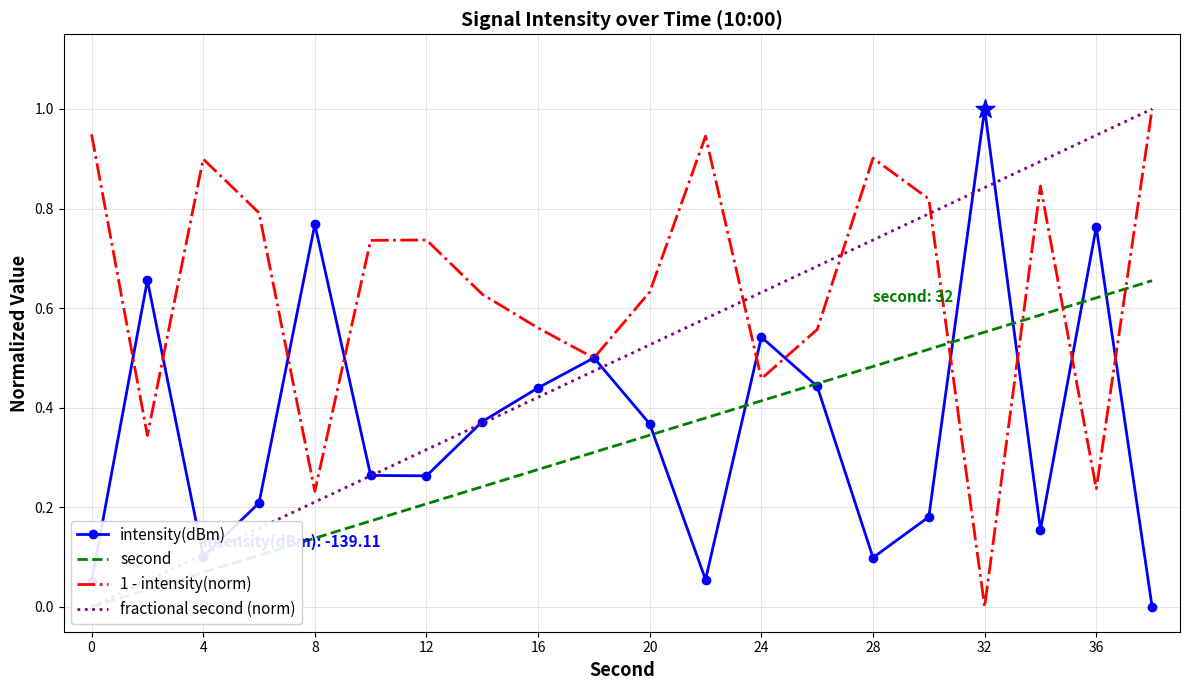

Which series has the largest total across all categories?

1 - intensity(norm)